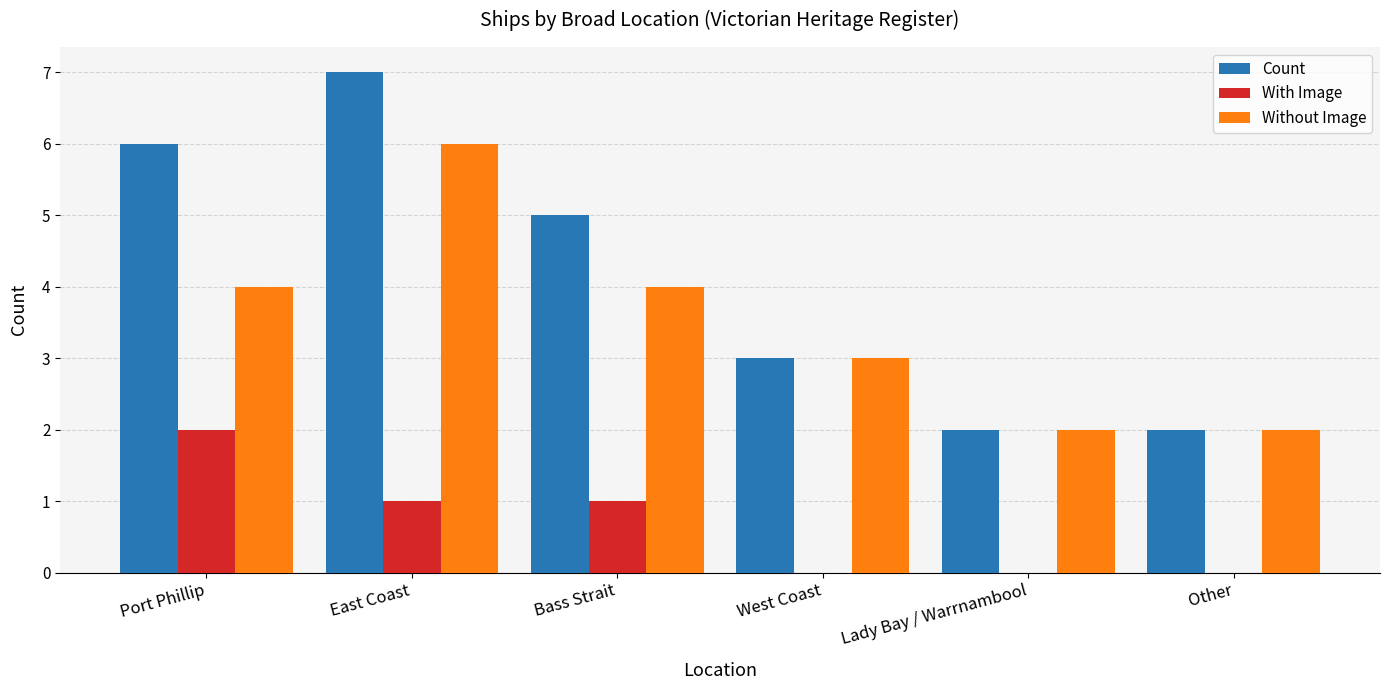

True or false: Count has a value of 1 at West Coast.

False